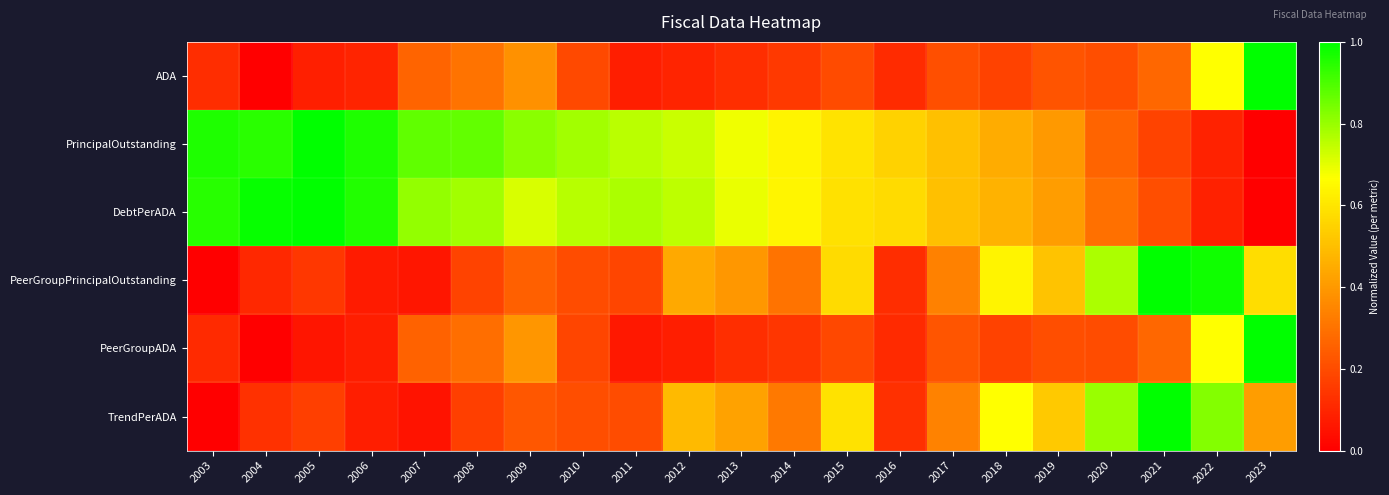

List the series in order of their peak value, lowest first.

ADA, PrincipalOutstanding, DebtPerADA, PeerGroupPrincipalOutstanding, PeerGroupADA, TrendPerADA